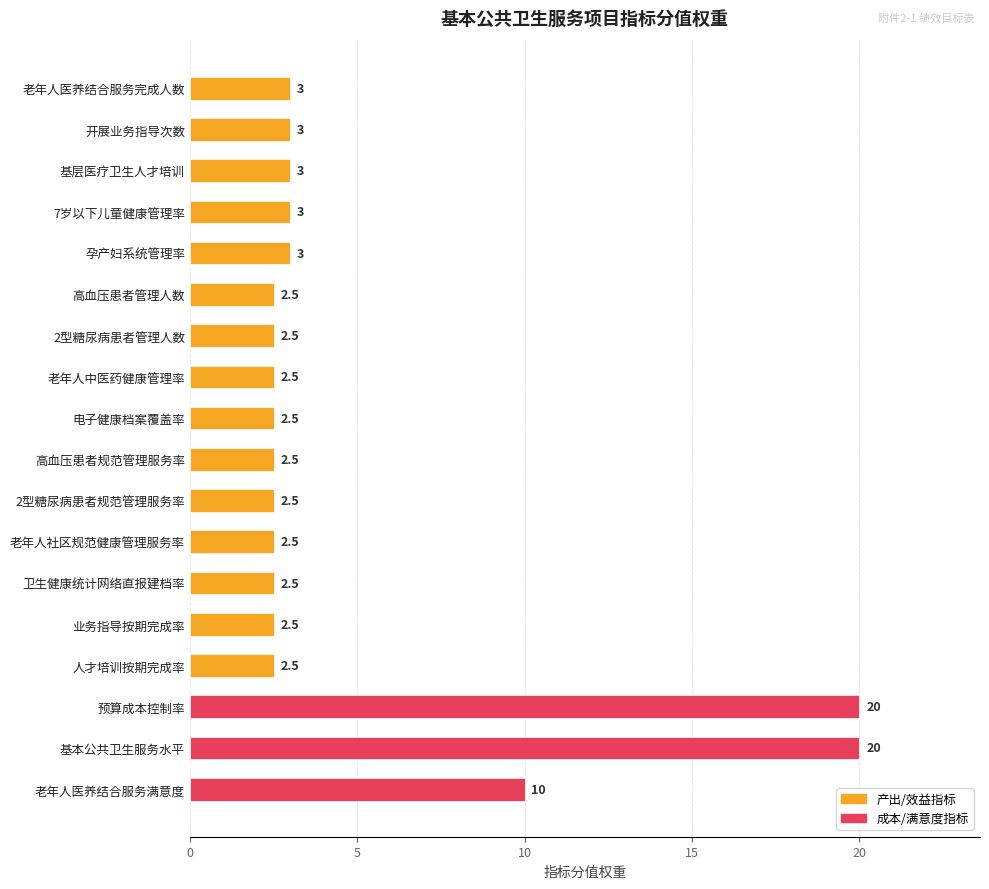

What is the difference between the maximum and minimum values?

17.5